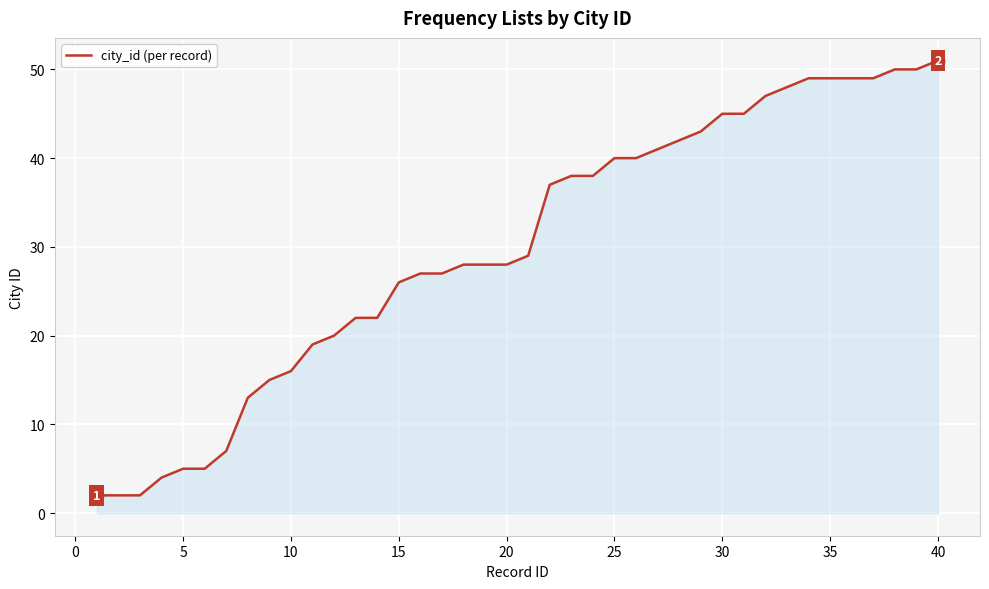

What is the maximum value shown in the chart?

51